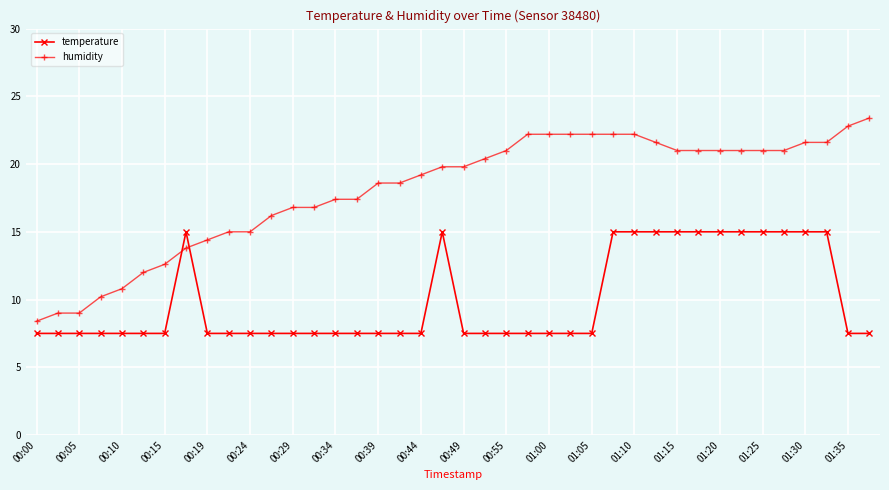

What are all the series names shown in the legend?

temperature, humidity